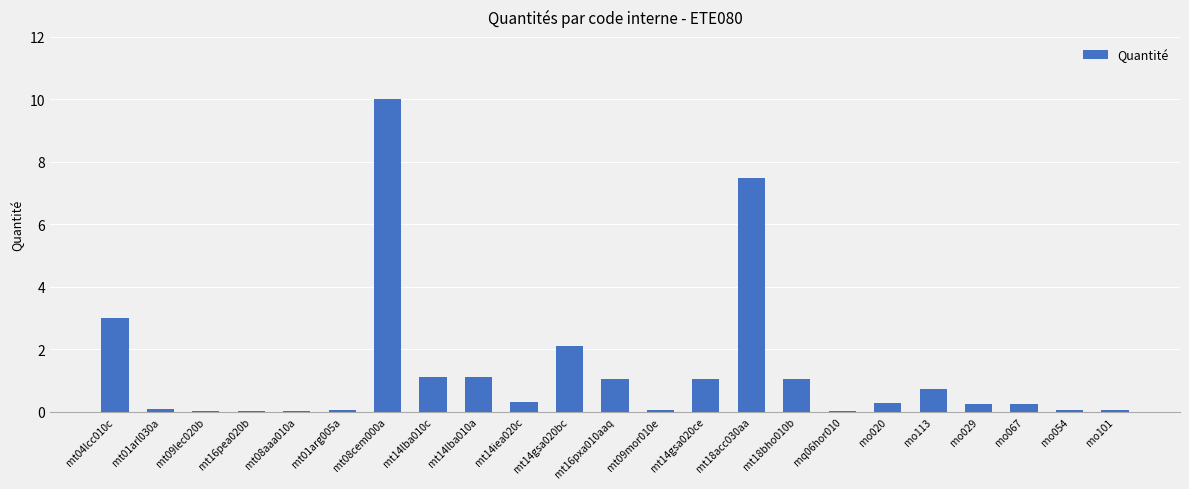

What value does the data have at mt08cem000a?

10.0